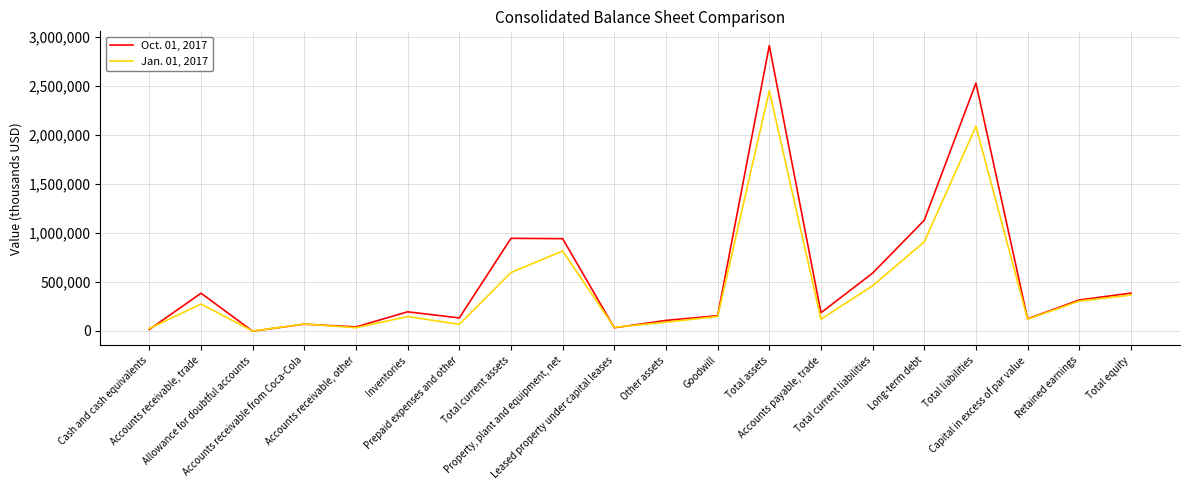

At which label does Oct. 01, 2017 first exceed 191943?

Accounts receivable, trade